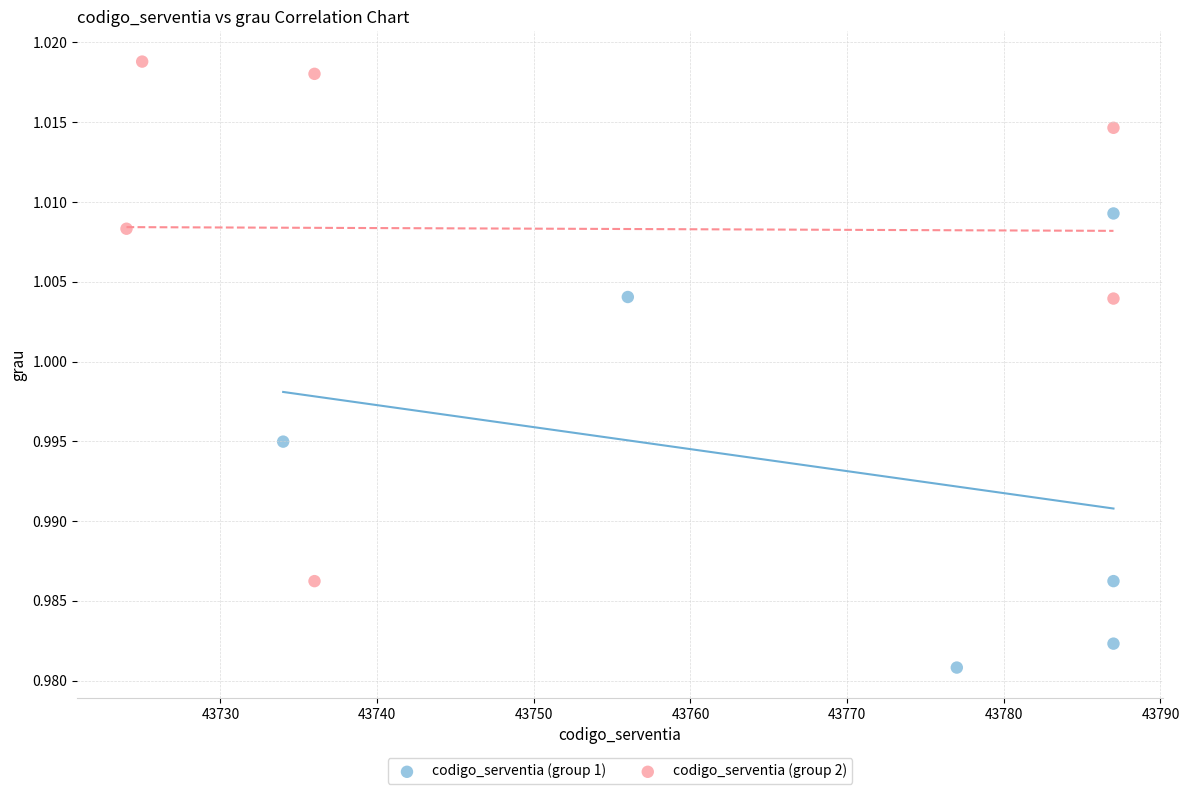

Which series contains the lowest Y value?

codigo_serventia (group 1)